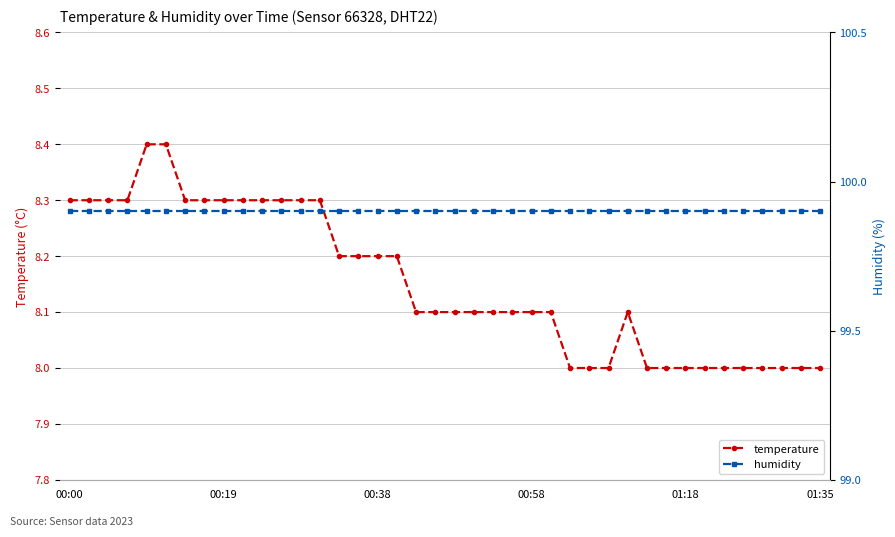

How many values in the temperature series exceed 8?

27